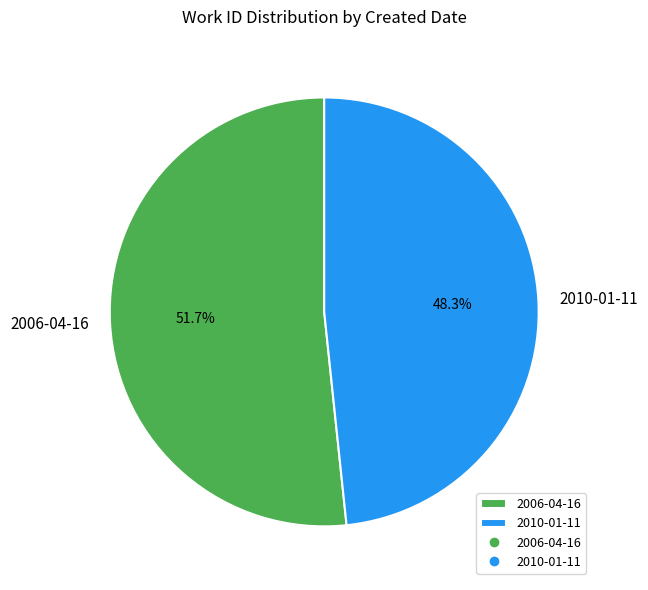

What is the majority slice?

2006-04-16